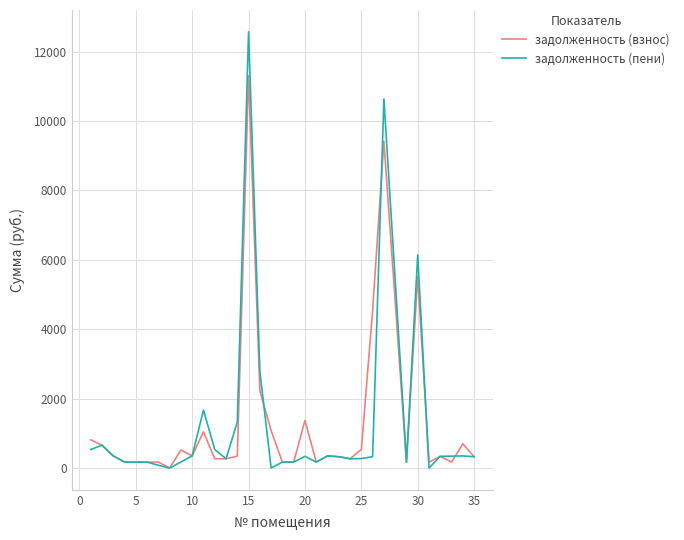

What is the average value of the задолженность (взнос) series?

1412.1